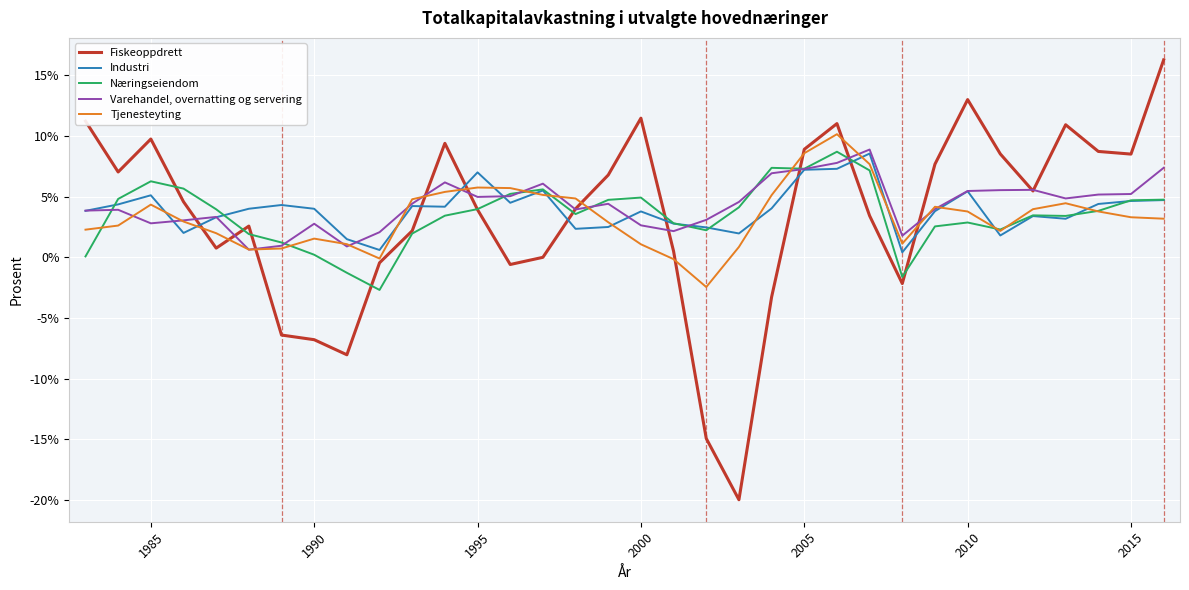

What is the smallest value displayed?

-20.0